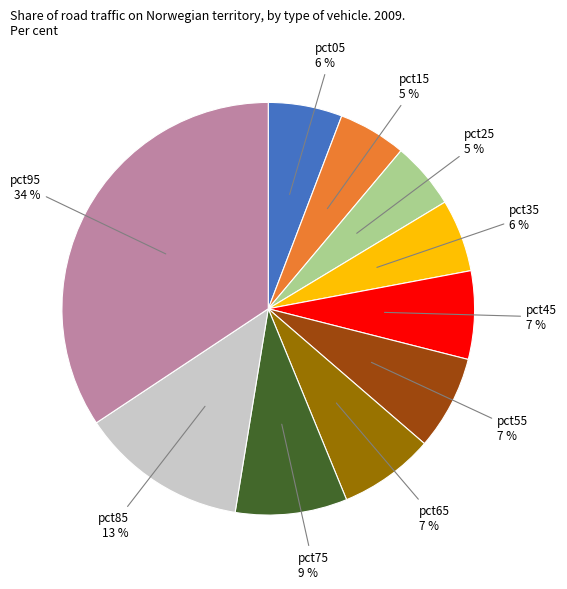

Is there a majority slice in this chart?

No